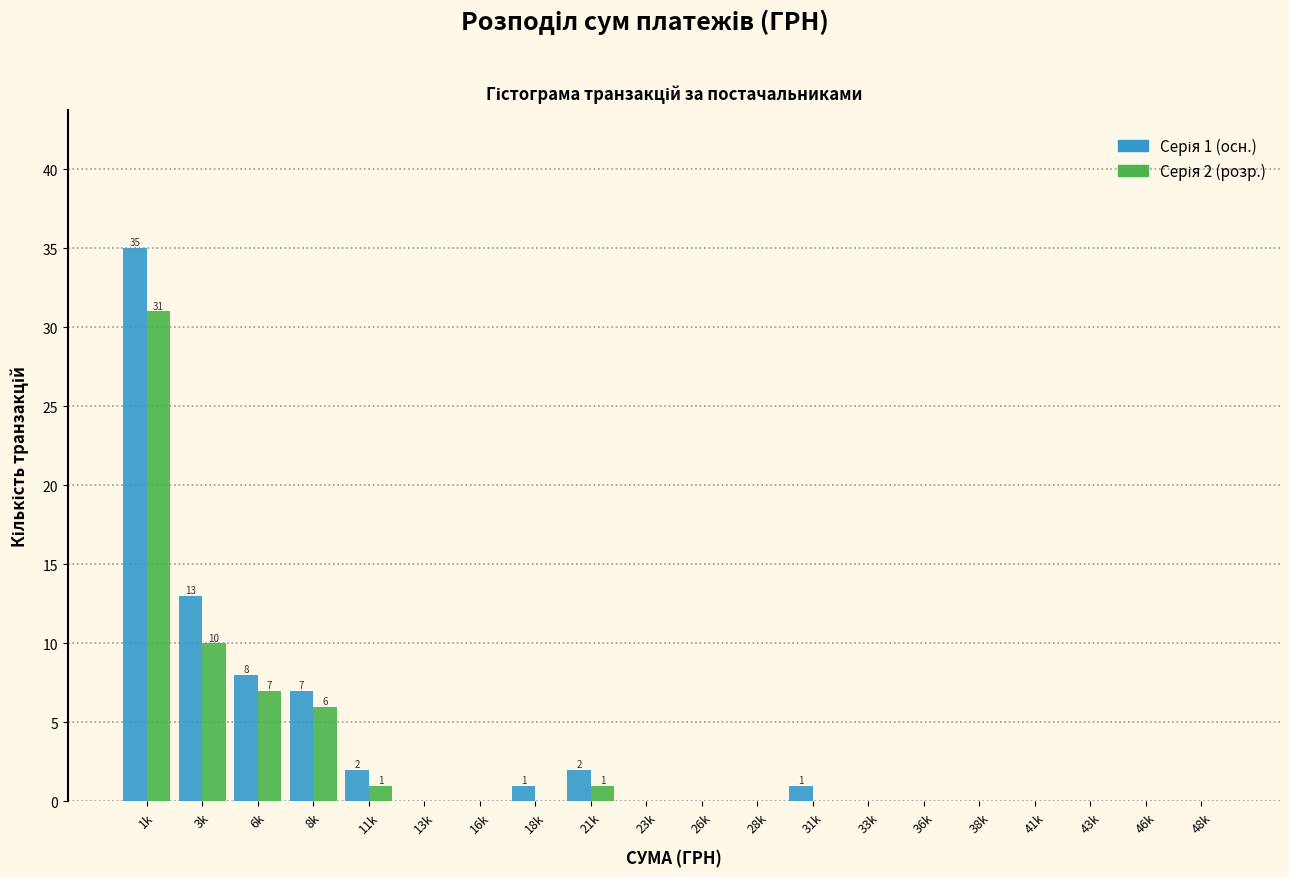

At which category is the sum across all series the highest?

1k